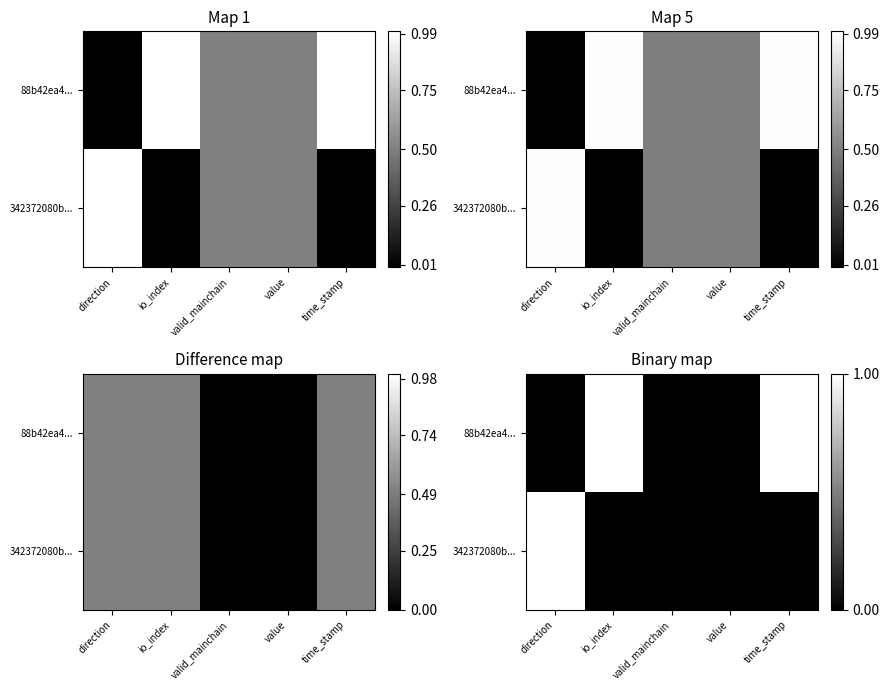

Which category has the lowest value across all series?

direction